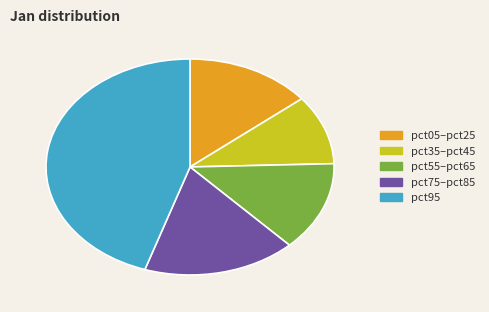

How many segments does this pie chart have?

5